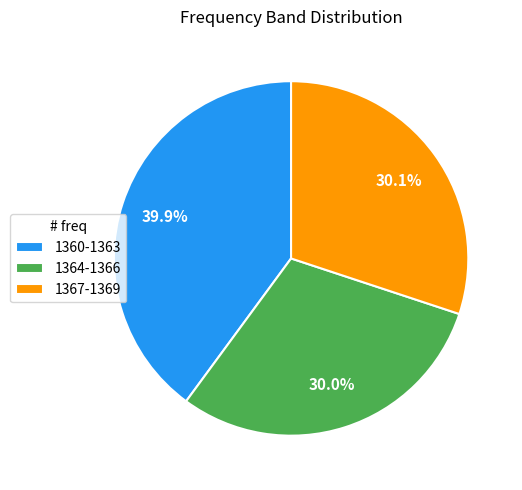

Which slice is the largest?

1360-1363